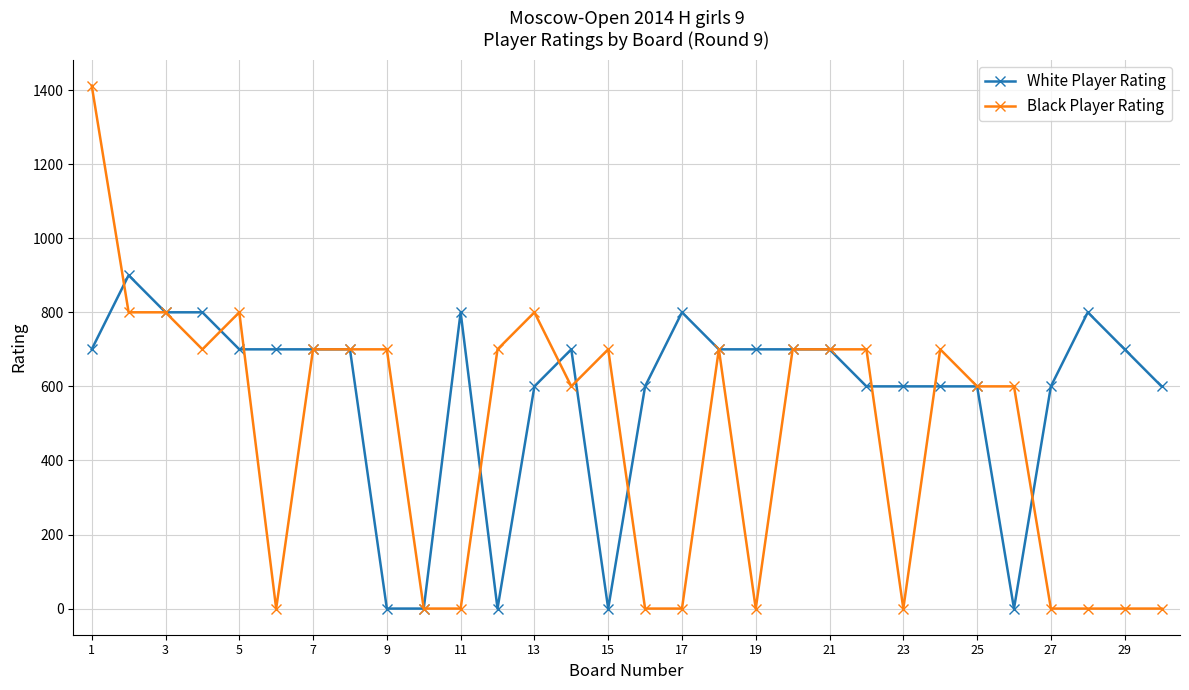

Which series has the largest total across all categories?

White Player Rating